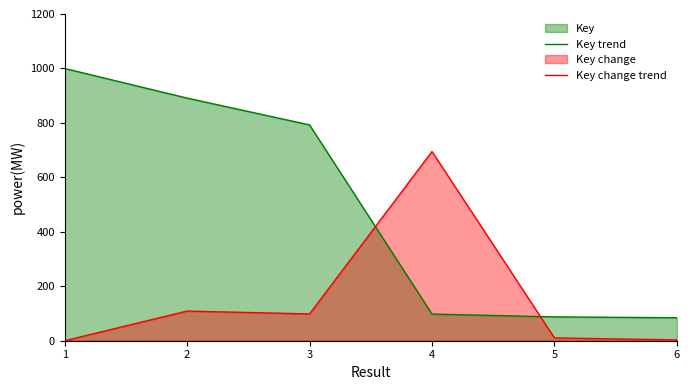

What is the spread (max minus min) of values at 4?

596.9